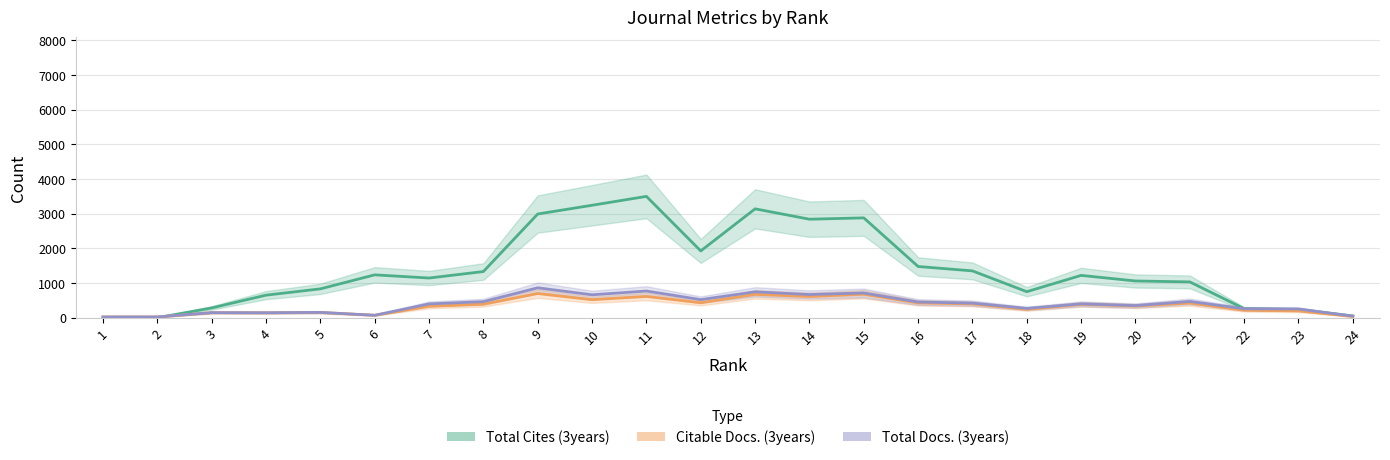

Rank the series by their maximum value, from highest to lowest.

Total Cites (3years), Total Docs. (3years), Citable Docs. (3years)